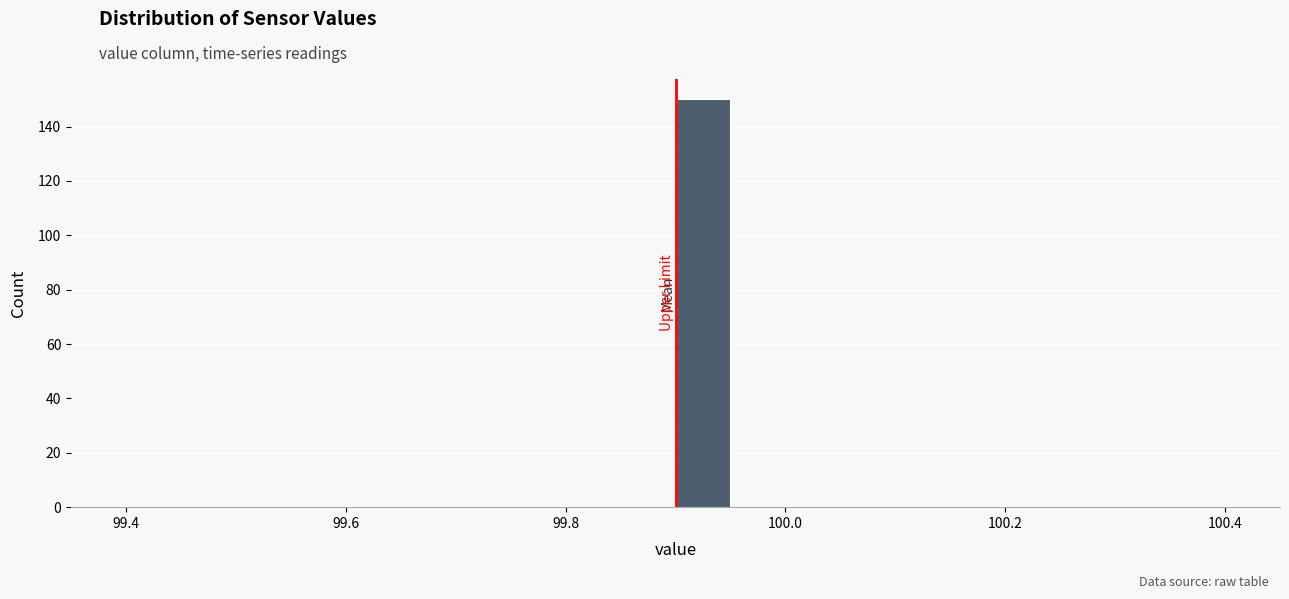

Read against the x-axis, roughly where is the centre of the tallest bar?

99.92